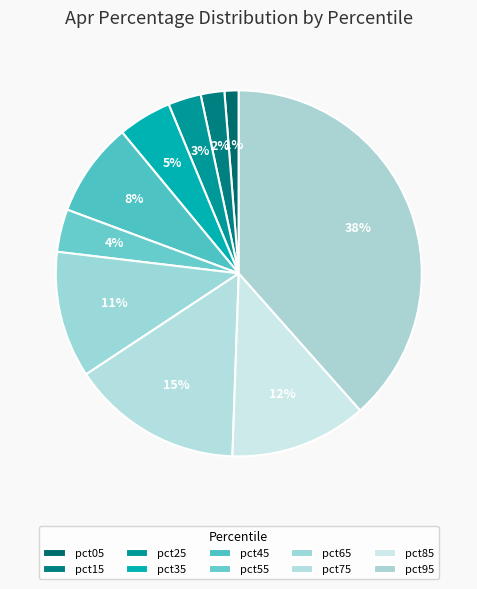

To the nearest percent, what portion does pct65 represent?

11%